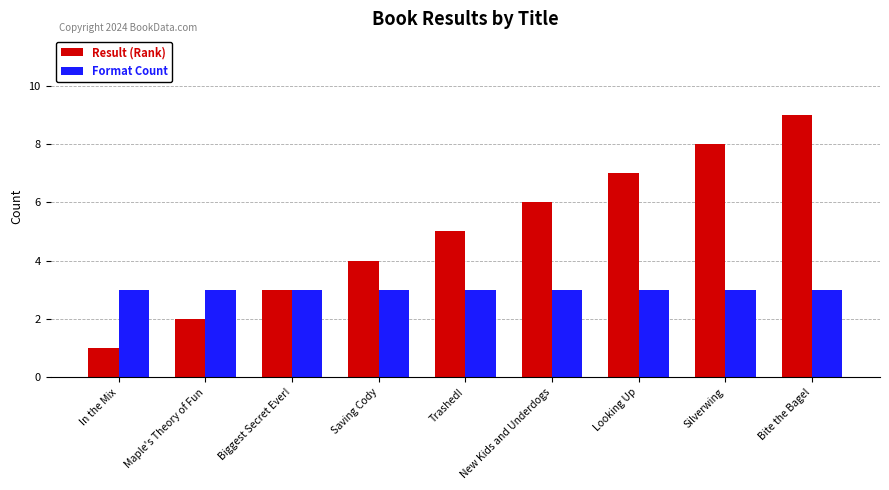

At which category is the sum across all series the highest?

Bite the Bagel